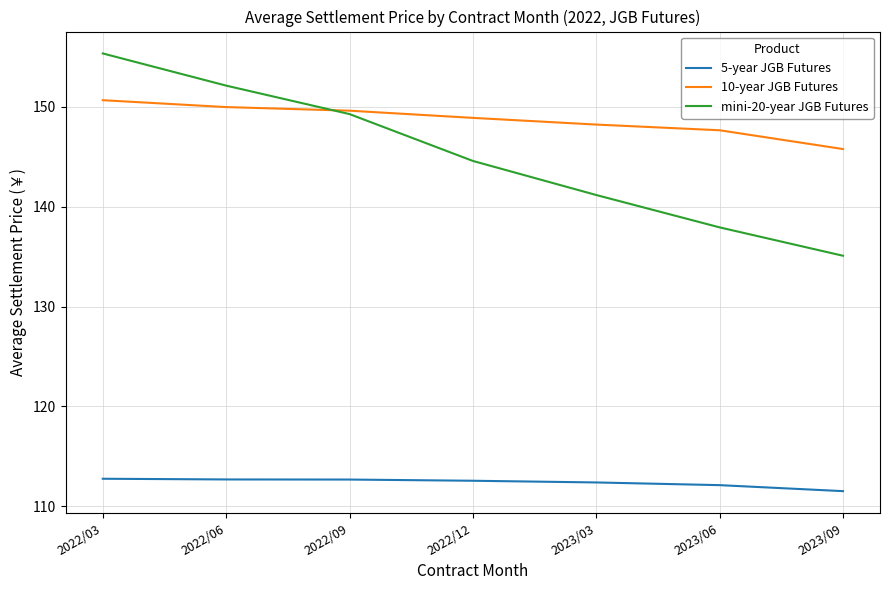

Which category has the lowest value in the 10-year JGB Futures series?

2023/09